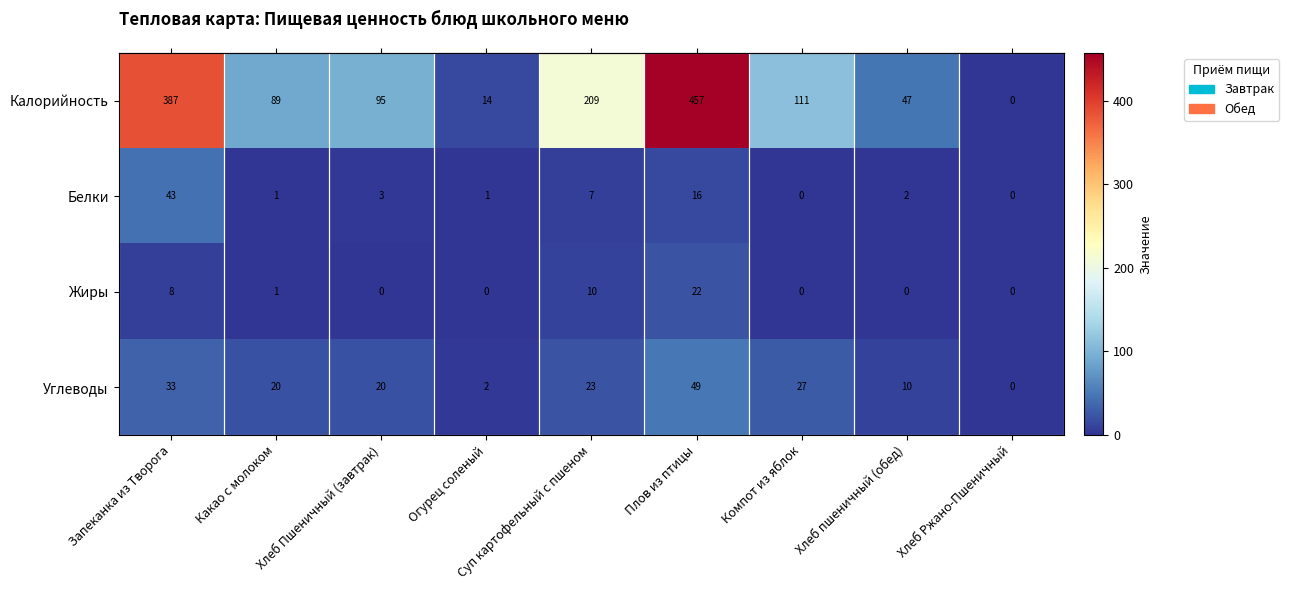

The Калорийность series shows 457 at Плов из птицы. True or false?

True